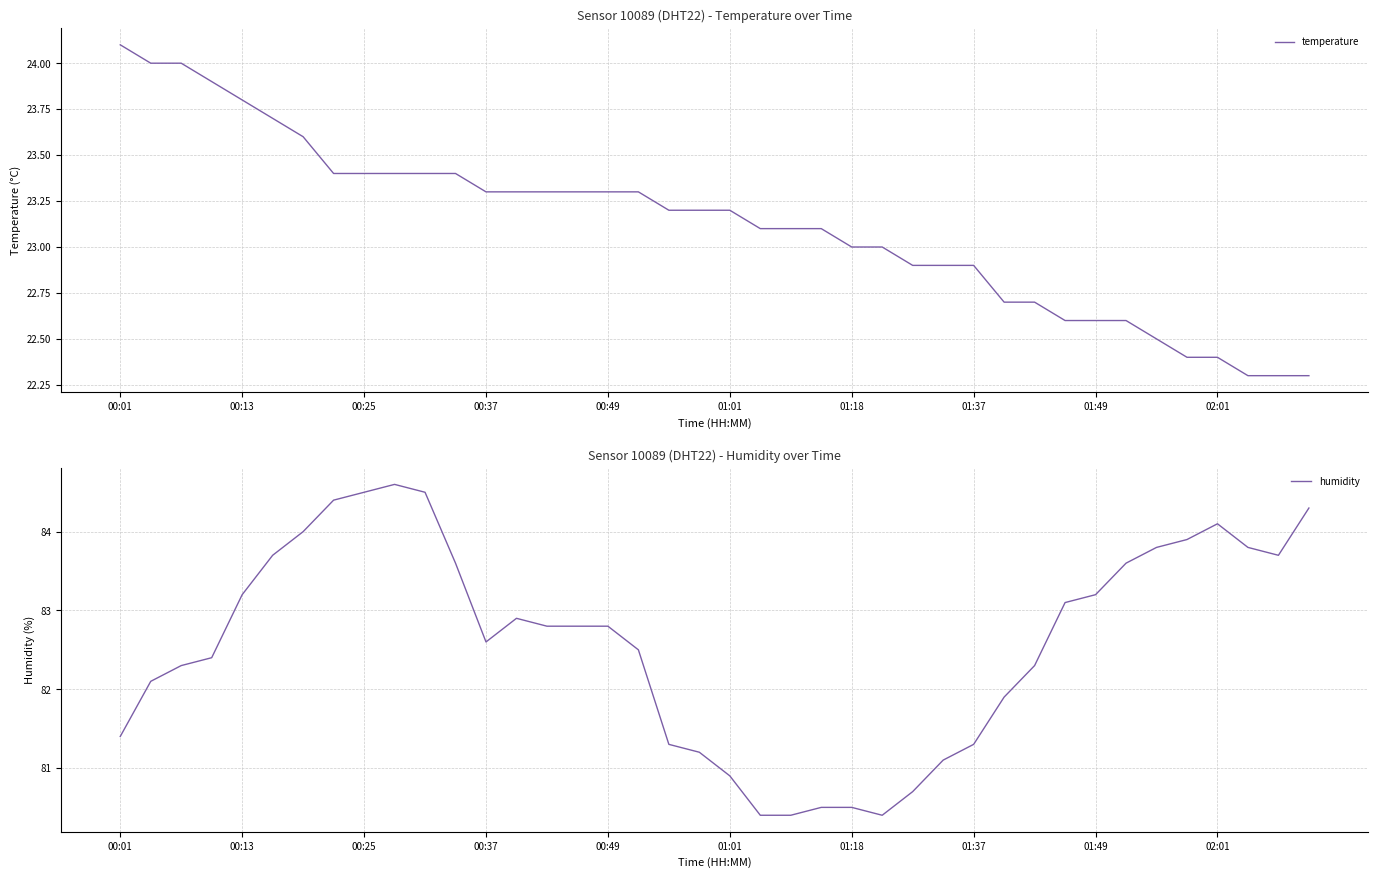

The value of temperature at 01:18 is 37.9. True or false?

False